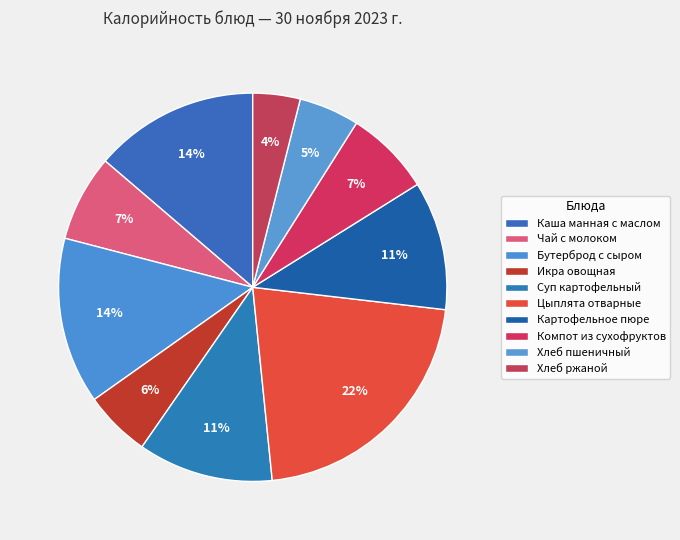

Approximately how many times larger is the value at Хлеб пшеничный compared to Каша манная с маслом?

0.4